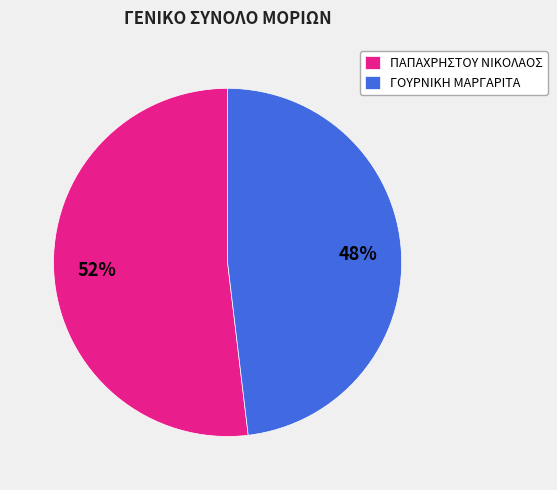

Between ΓΟΥΡΝΙΚΗ ΜΑΡΓΑΡΙΤΑ and ΠΑΠΑΧΡΗΣΤΟΥ ΝΙΚΟΛΑΟΣ, which is larger?

ΠΑΠΑΧΡΗΣΤΟΥ ΝΙΚΟΛΑΟΣ